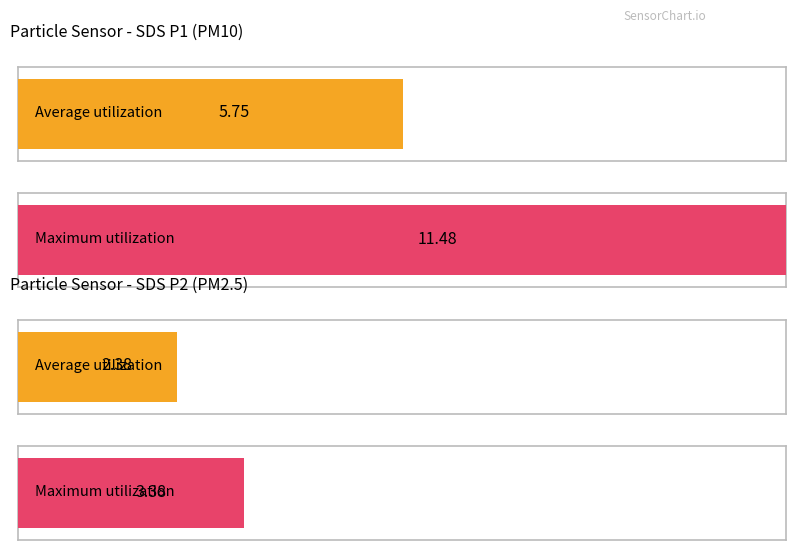

Rank the series by their maximum value, from lowest to highest.

SDS_P2, SDS_P1